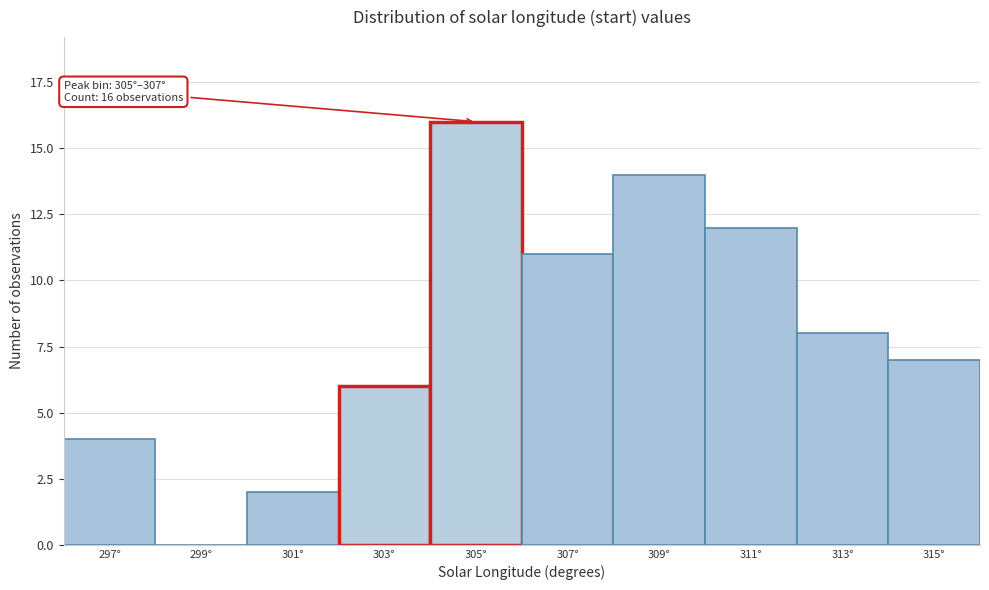

Reading left to right, what are all the values shown in this chart?

297°=4	299°=0	301°=2	303°=6	305°=16	307°=11	309°=14	311°=12	313°=8	315°=7